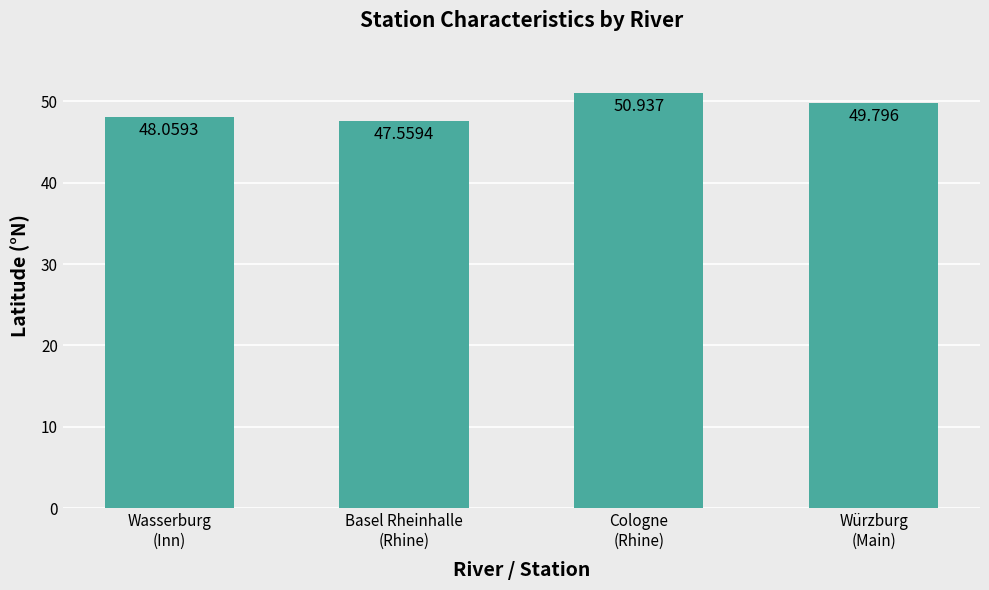

What is the greatest value displayed?

50.9